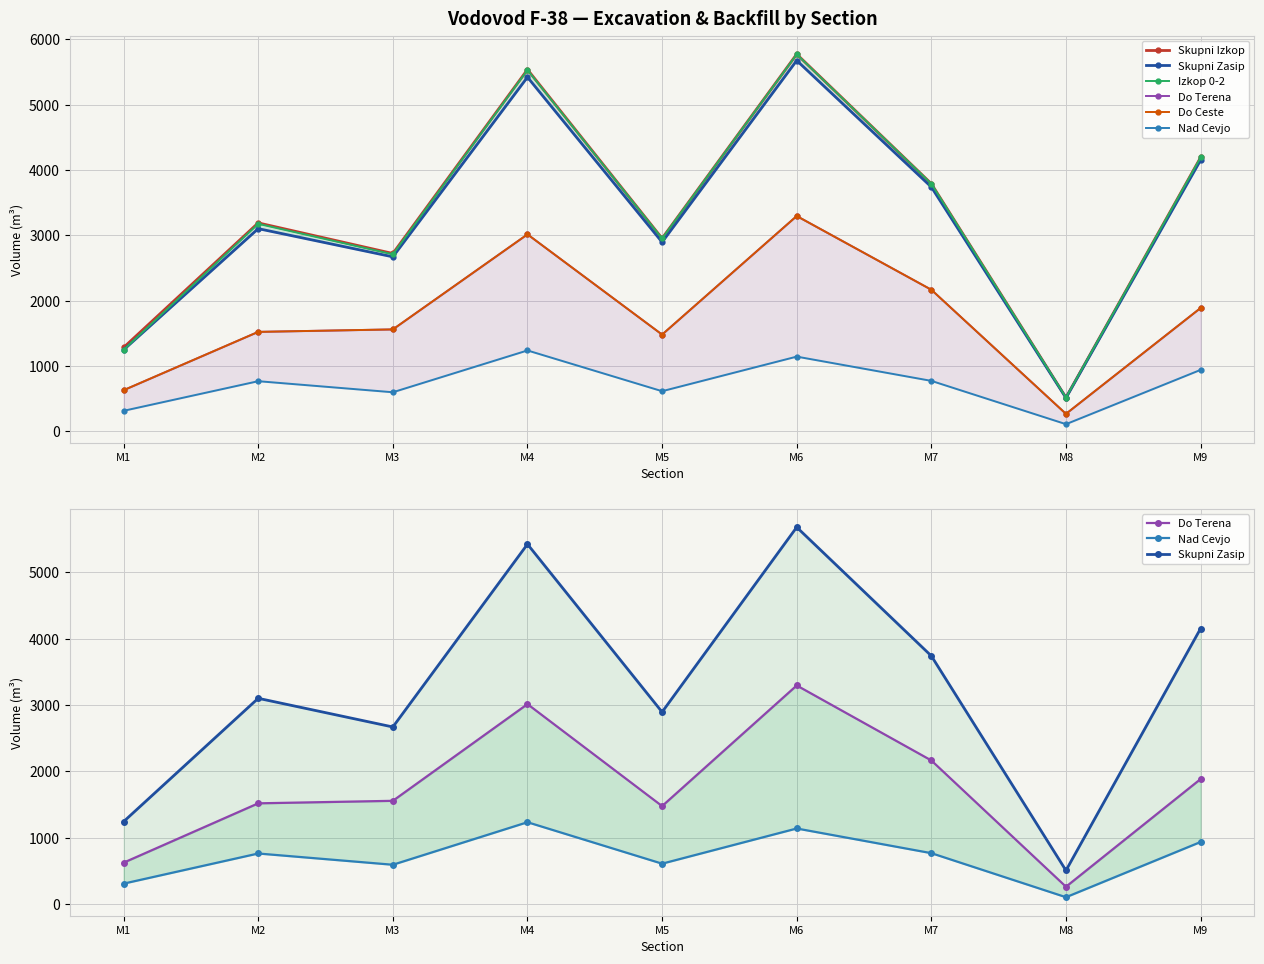

What is the smallest value displayed?

107.2